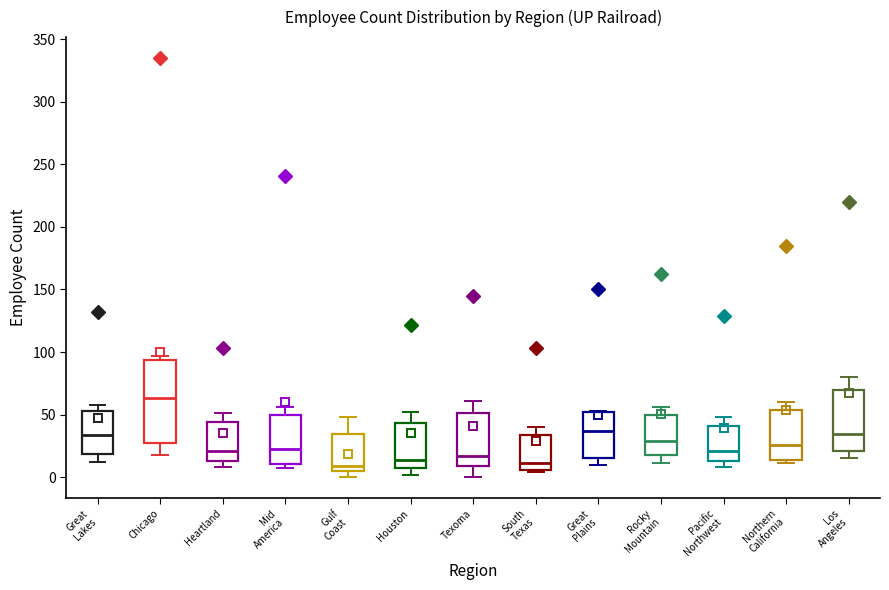

Which box has the highest median line?

Chicago